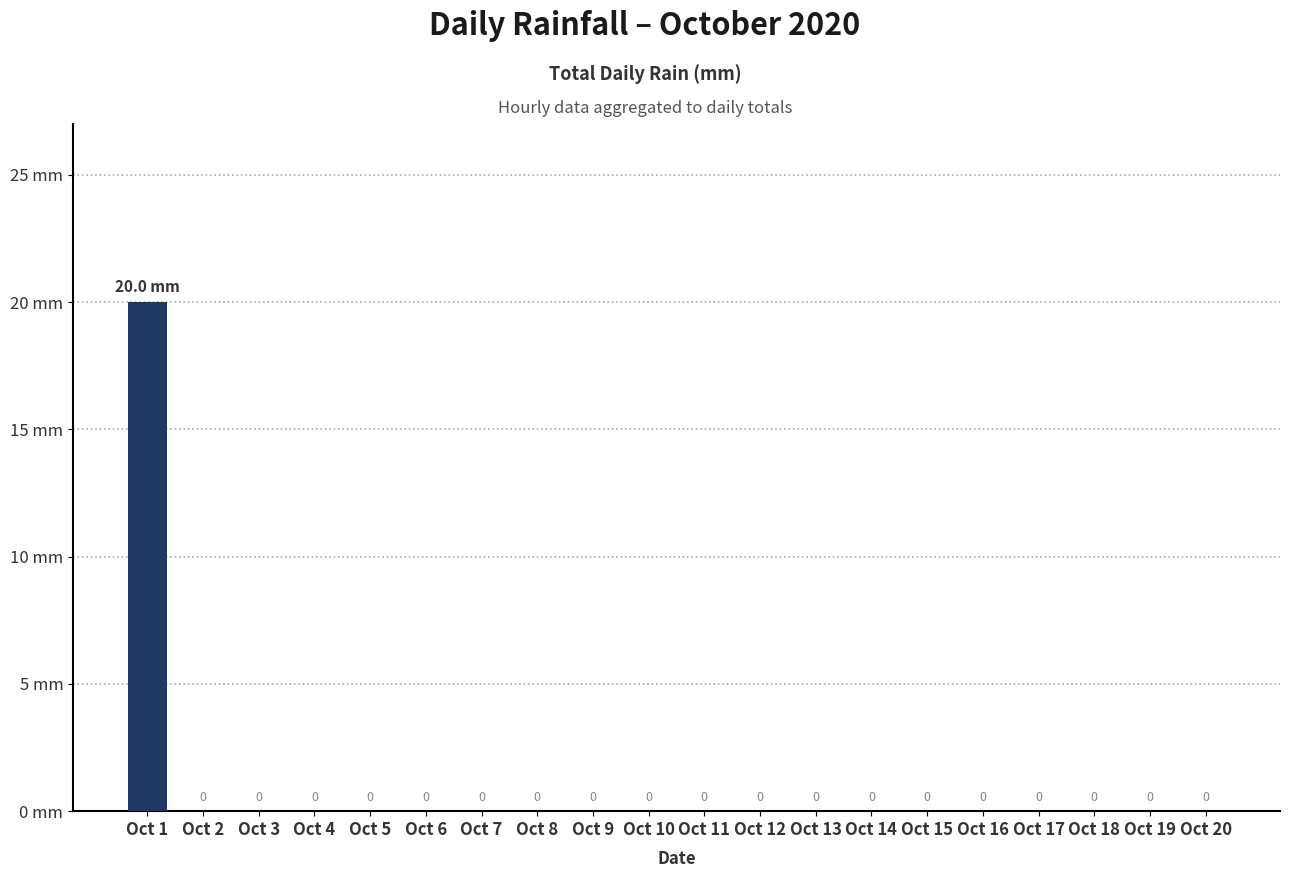

At which category does the chart reach its peak across all series?

Oct 1